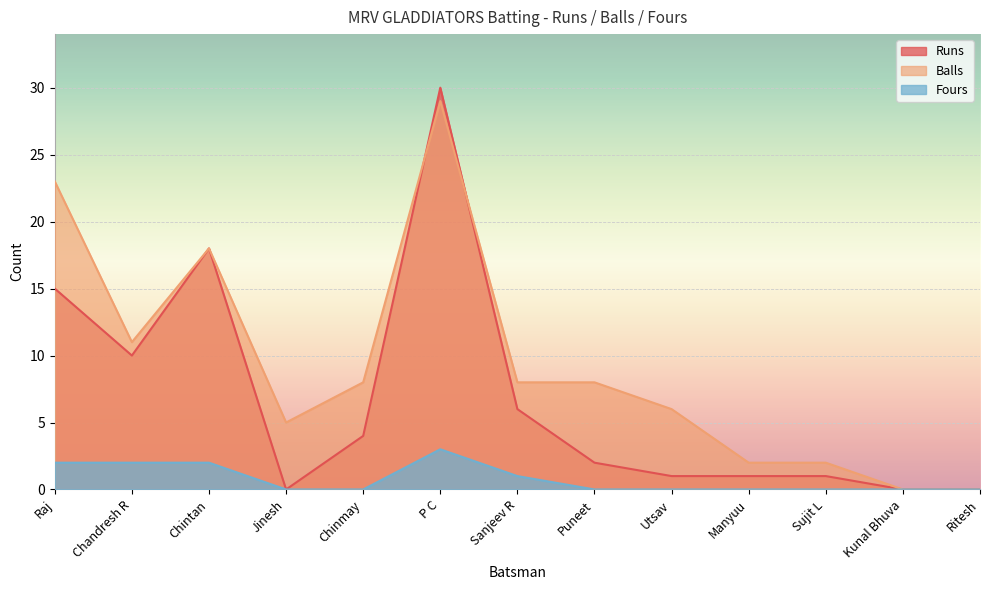

How many times do Balls and Runs cross each other?

2